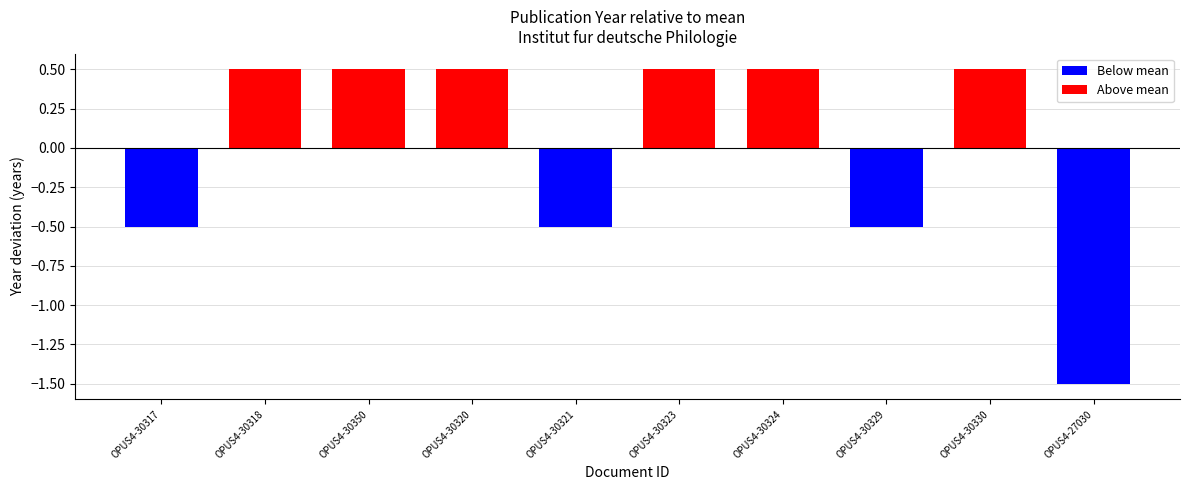

Rank the categories by value from highest to lowest.

OPUS4-30318, OPUS4-30350, OPUS4-30320, OPUS4-30323, OPUS4-30324, OPUS4-30330, OPUS4-30317, OPUS4-30321, OPUS4-30329, OPUS4-27030